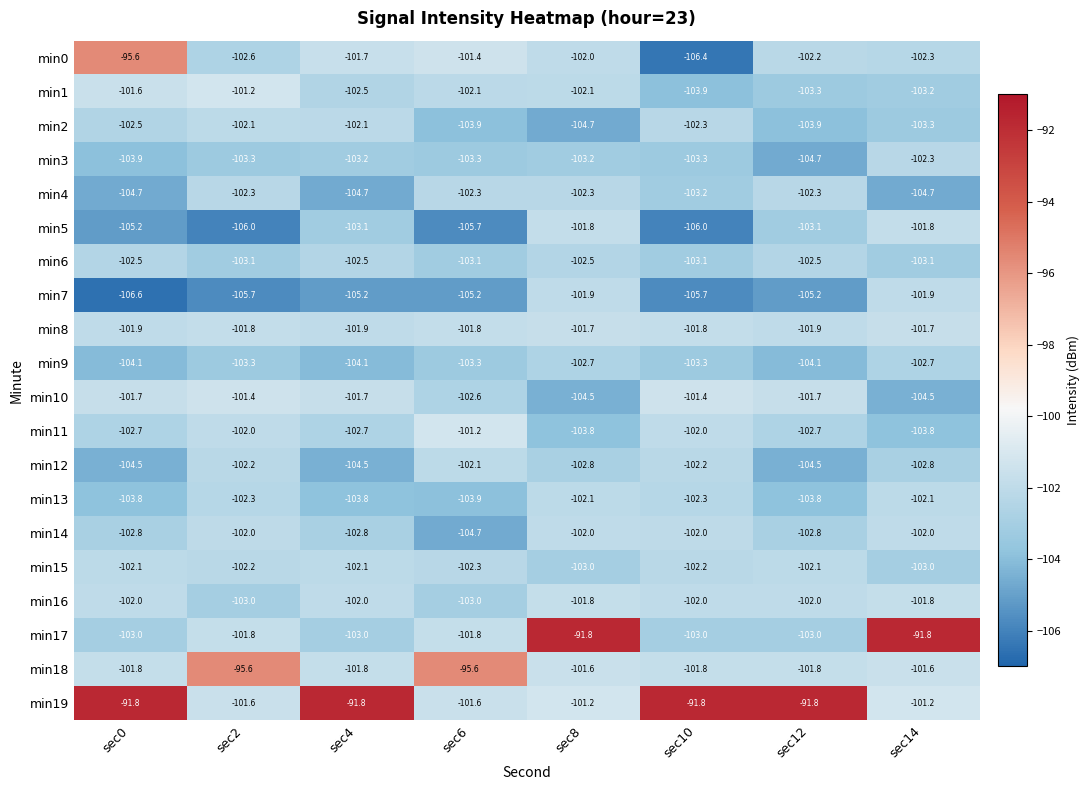

Which category has the lowest value across all series?

sec0